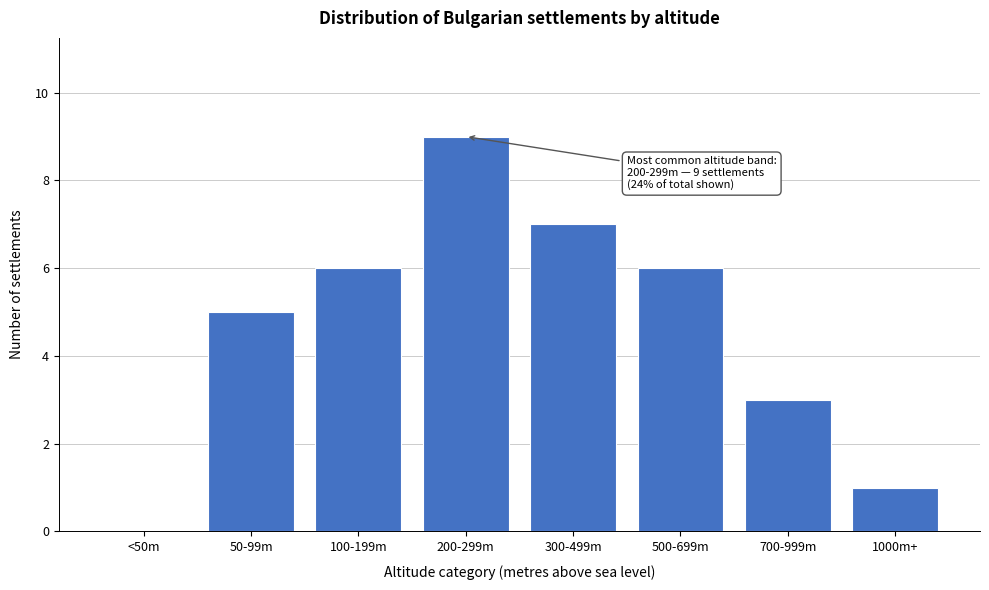

Reading left to right, what are all the values shown in this chart?

<50m=0	50-99m=5	100-199m=6	200-299m=9	300-499m=7	500-699m=6	700-999m=3	1000m+=1